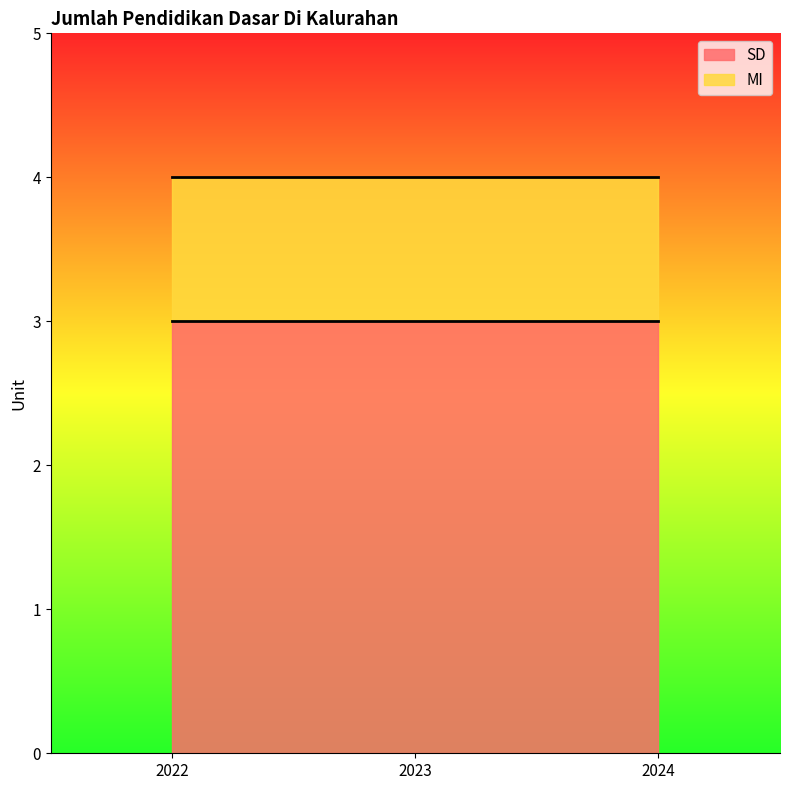

Which label corresponds to the largest value in the chart?

2022